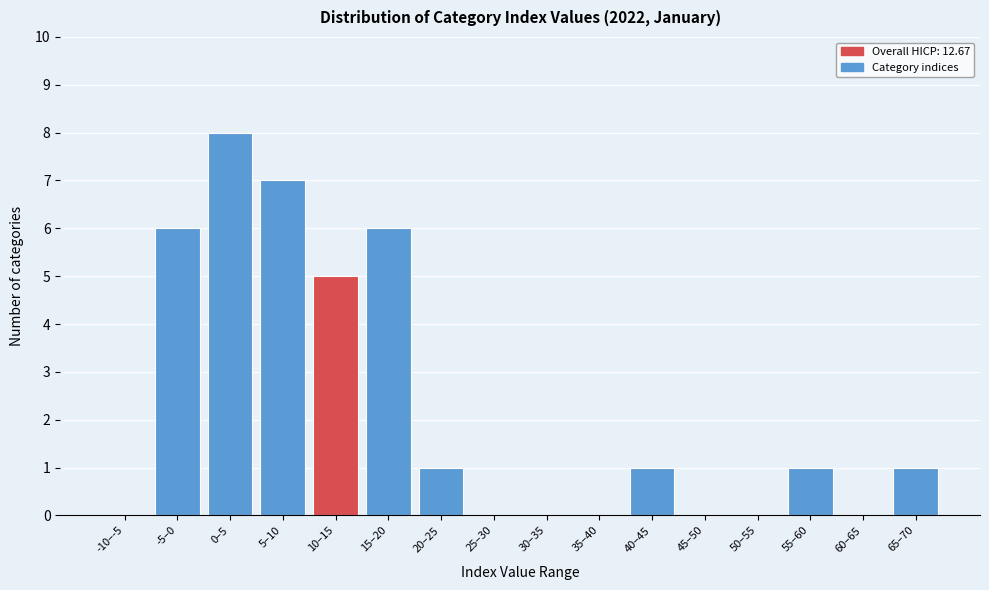

Where is the data nearest to the value 4?

10–15